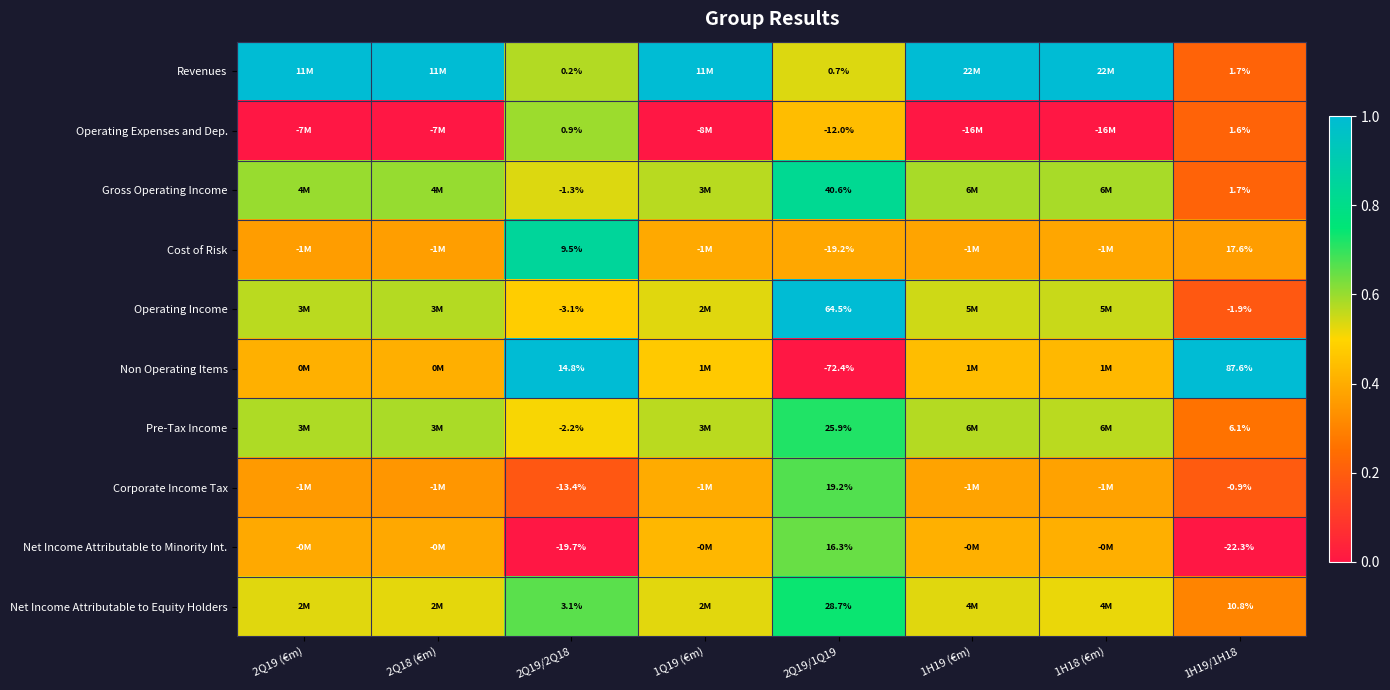

True or false: Net Income Attributable to Equity Holders has a value of 0.5 at 2Q18 (€m).

True